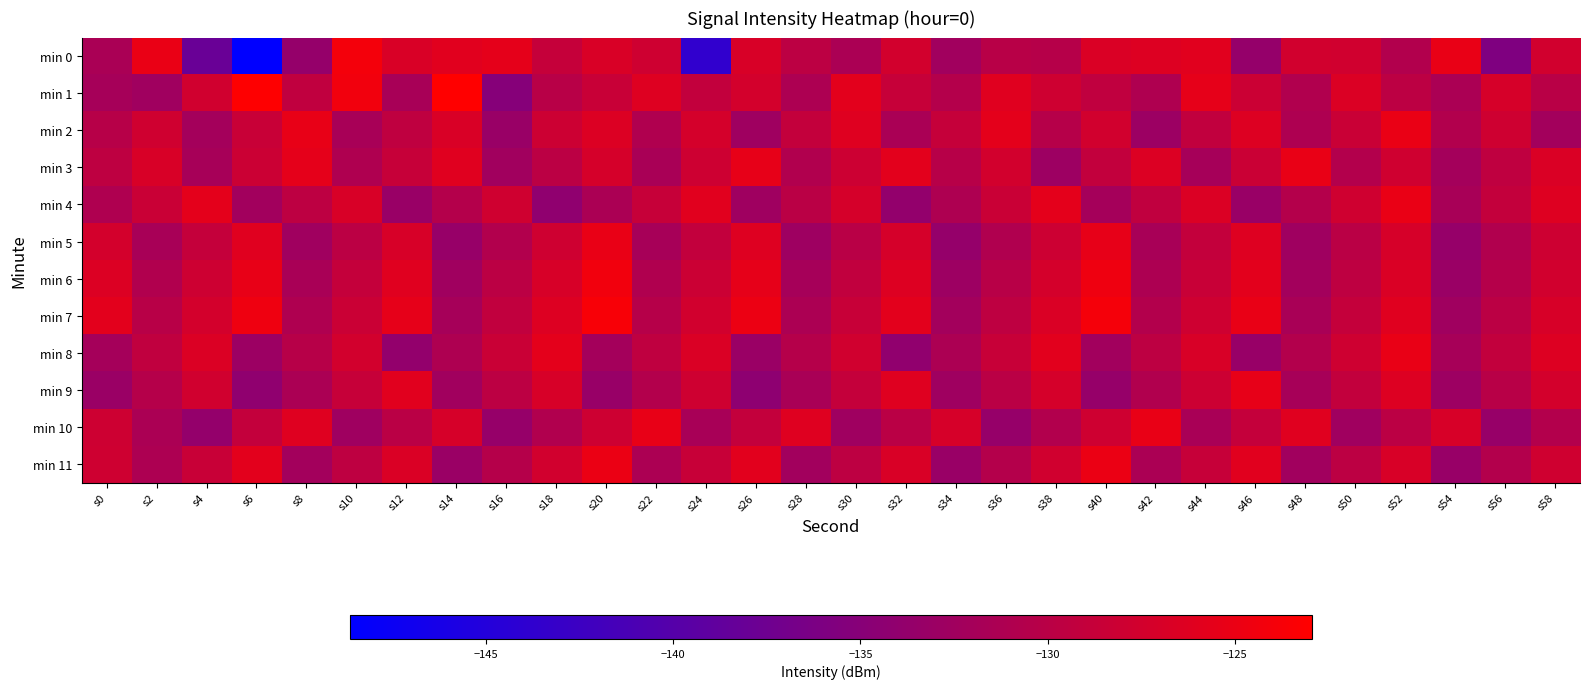

Which series has the widest spread of values?

min 0